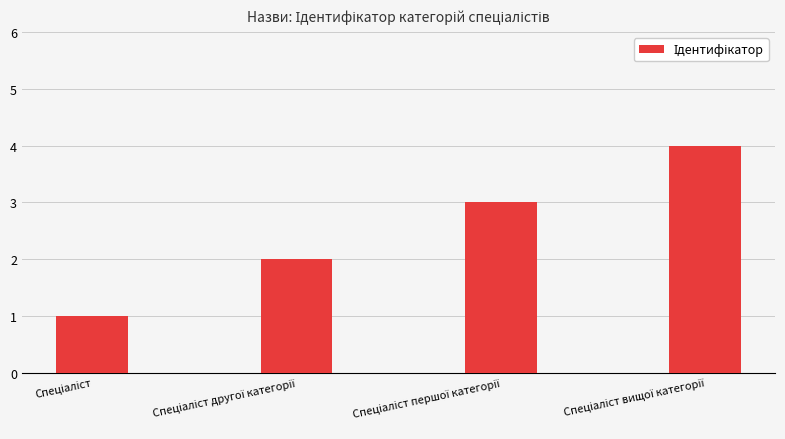

What is the difference between the maximum and minimum values?

3